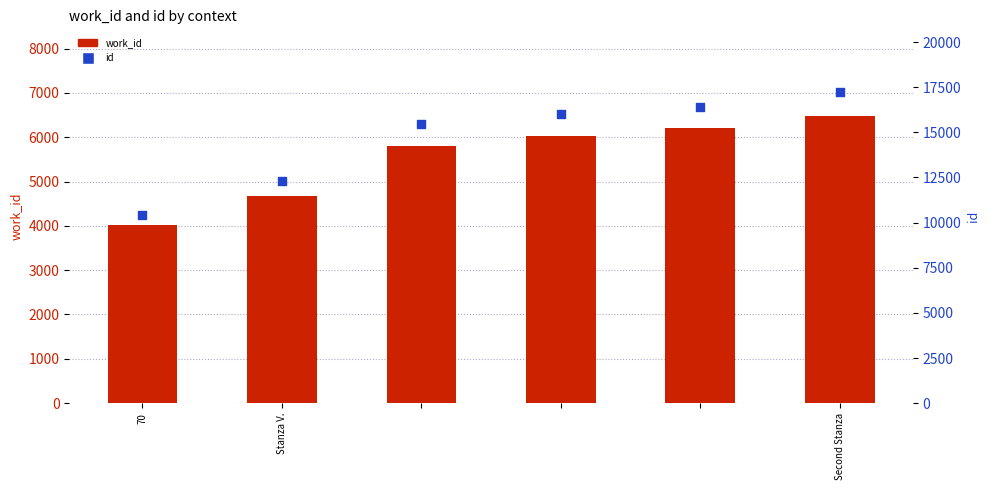

What are all the series names shown in the legend?

work_id, id